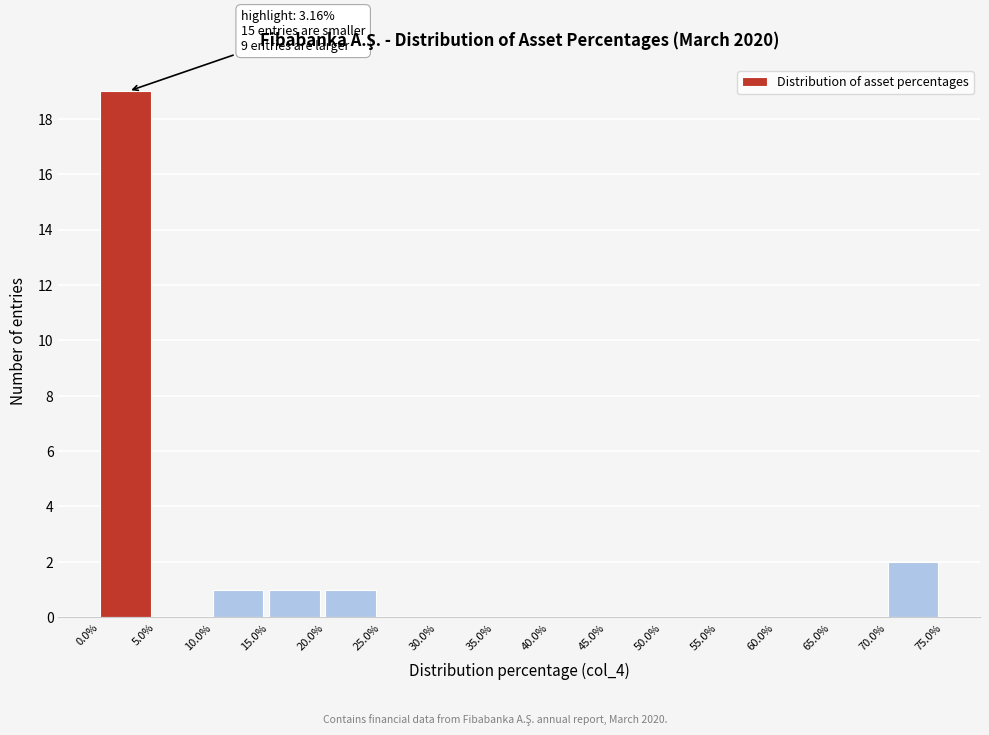

Over which range of the x-axis is the bar tallest?

0.0% to 5.0%